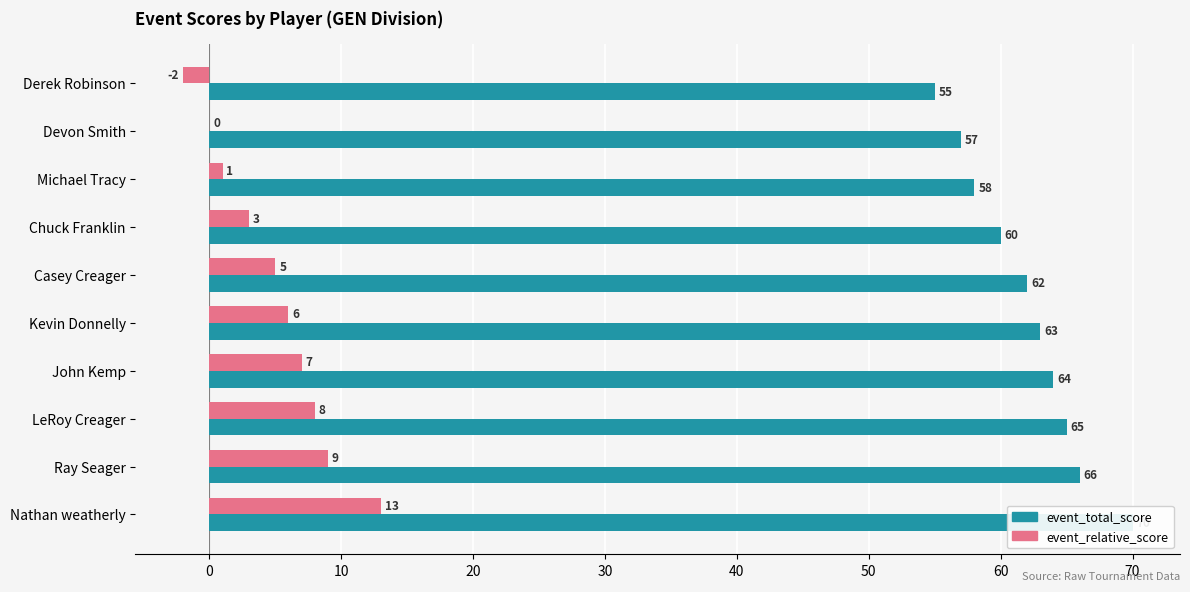

Which series has the largest range (max minus min)?

event_total_score